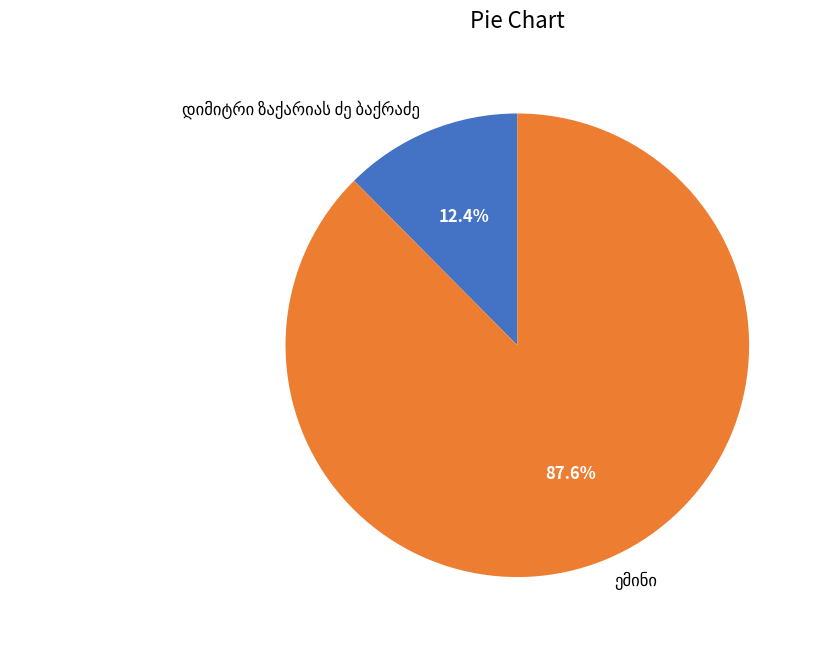

Does any single category account for the majority?

Yes